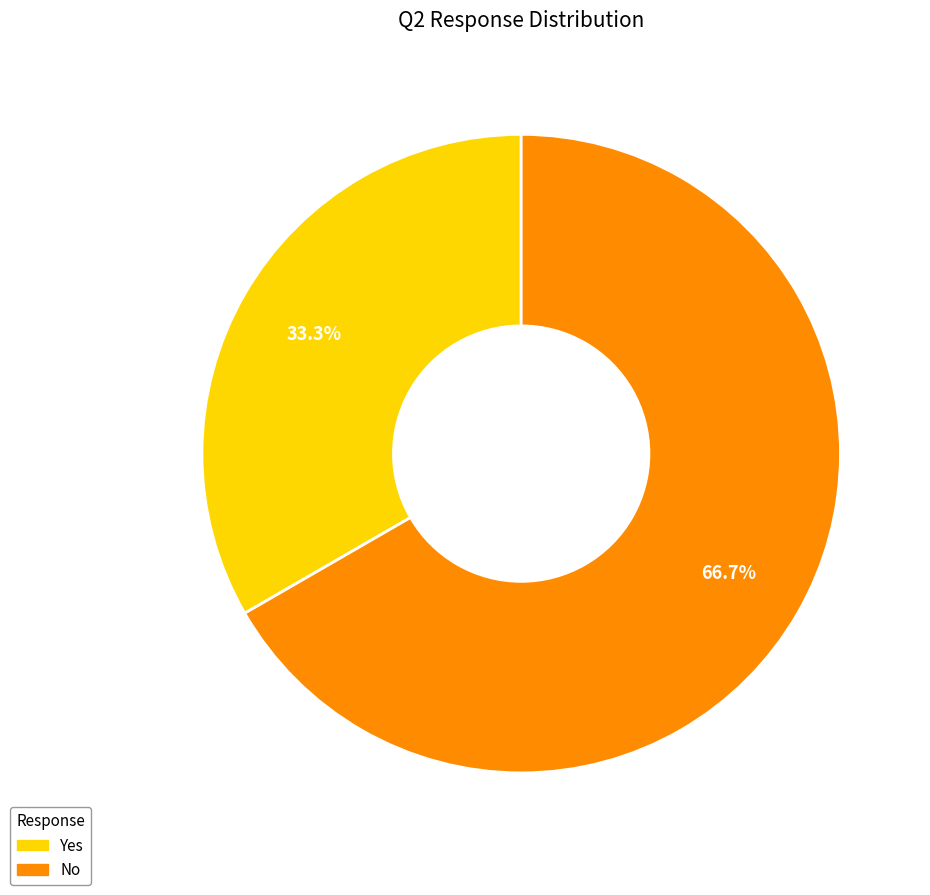

To the nearest percent, what is the average slice percentage?

50%